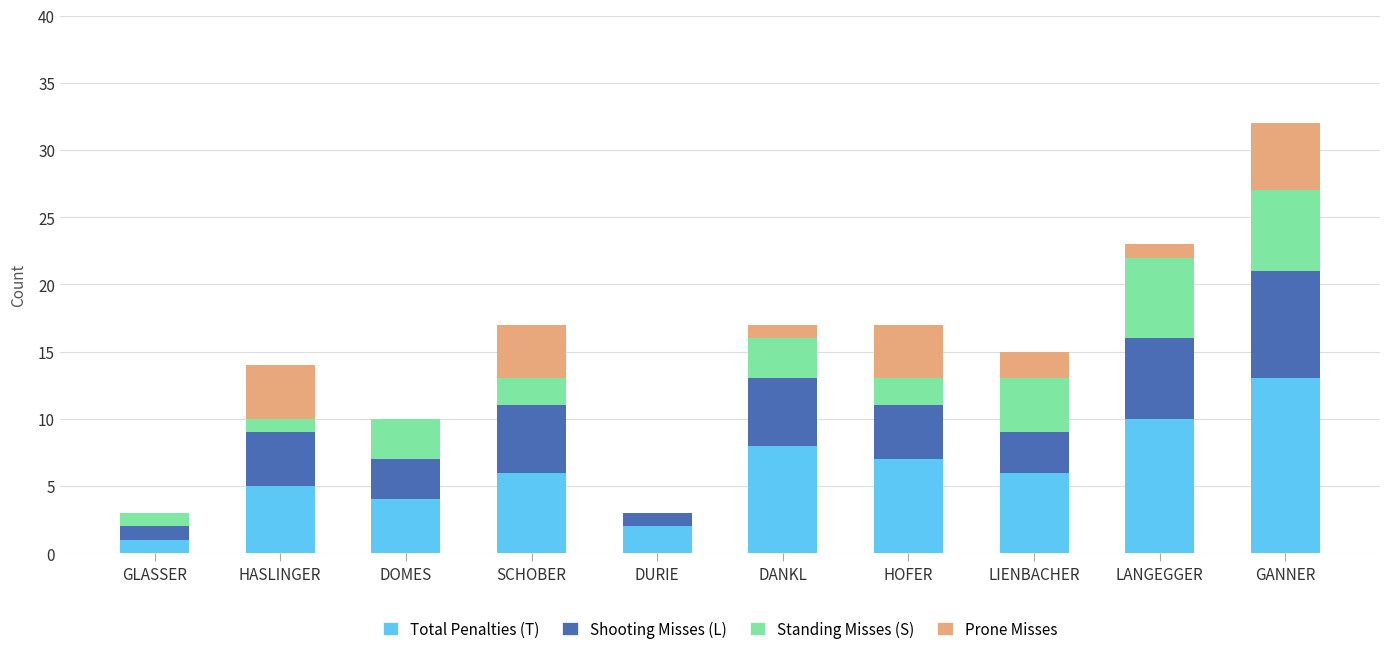

Is it true that Total Penalties (T) equals 1 at DOMES?

False